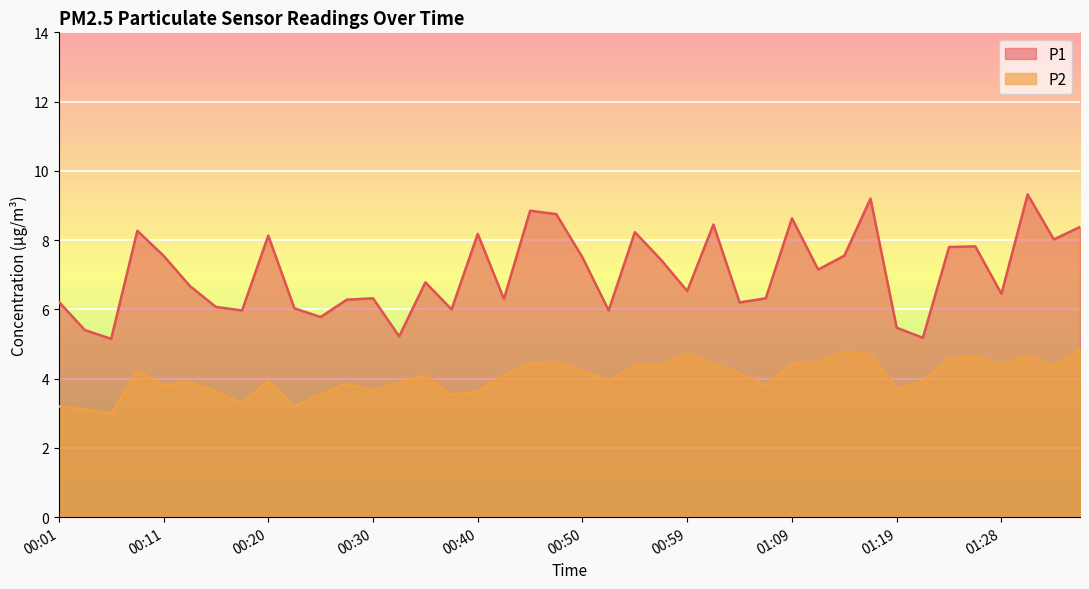

Count the number of categories in the chart.

40